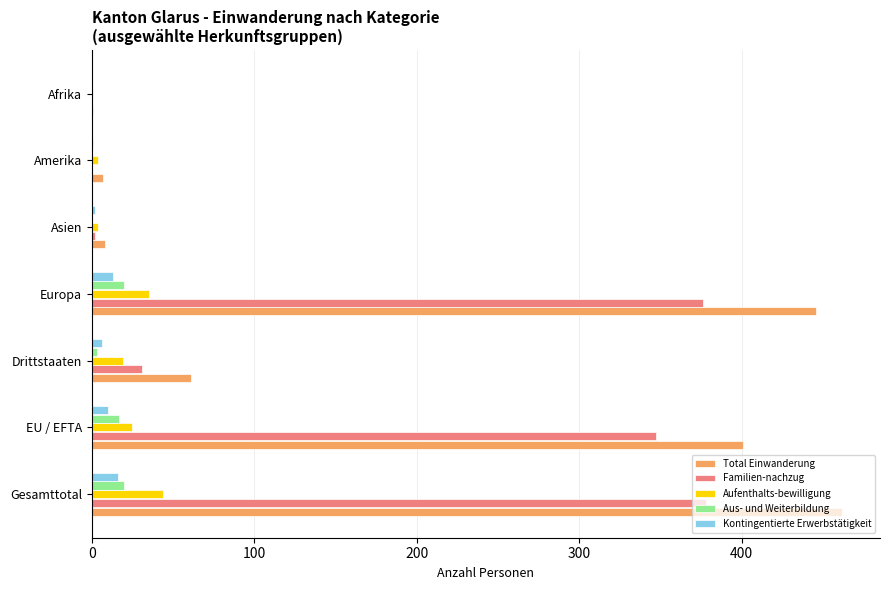

Between EU / EFTA and Asien, which series saw the biggest shift?

Total Einwanderung